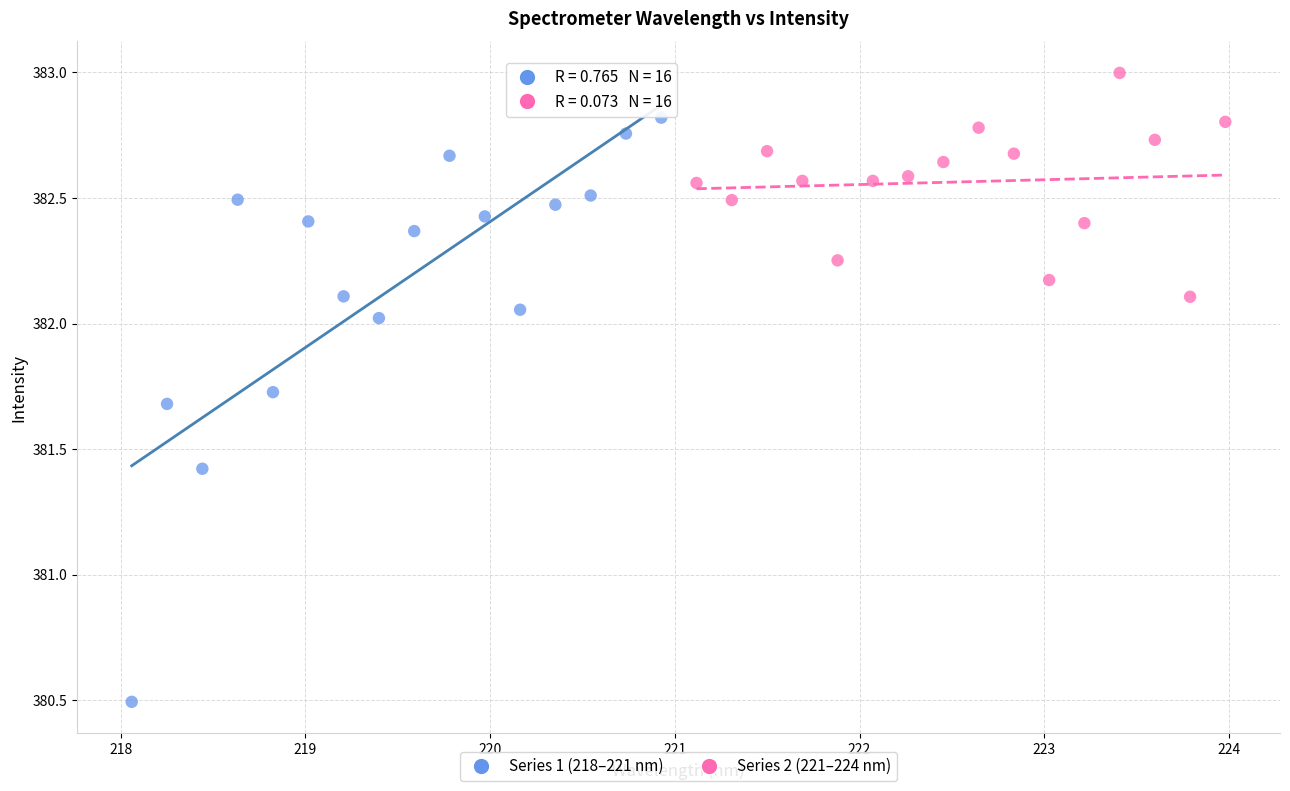

Which series has the widest spread of Y values?

Series 1 (218–221 nm)